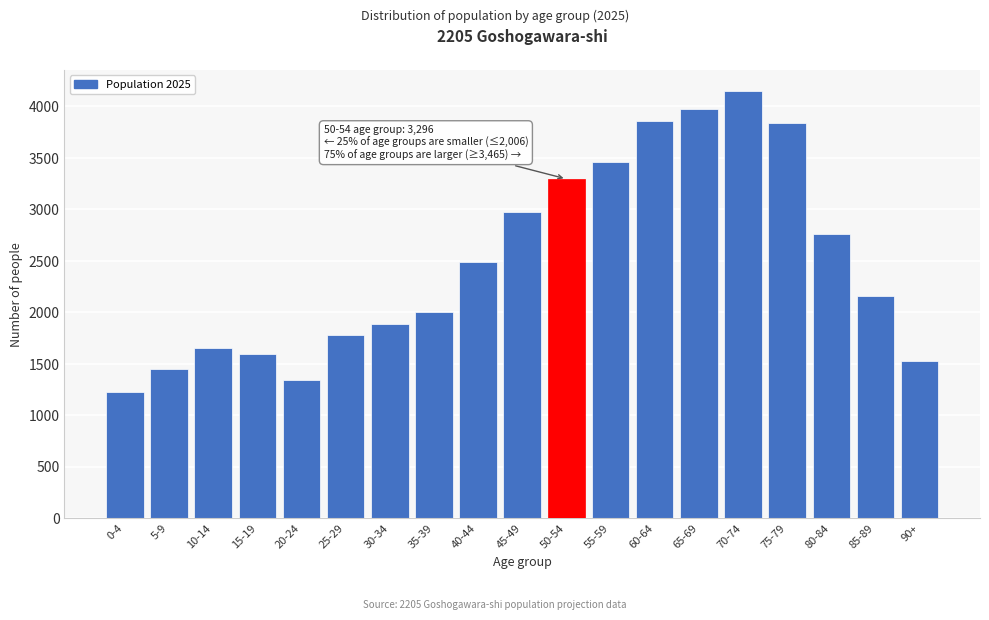

Read the value at 25-29, to the nearest 10.

1780